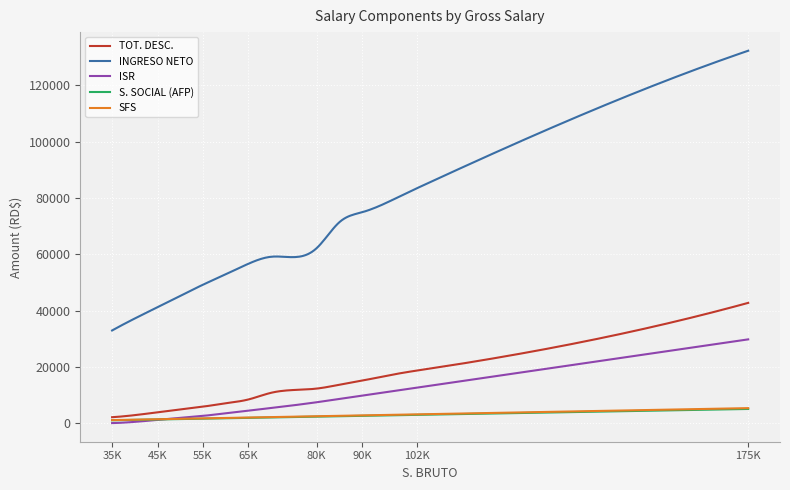

Which series has the largest total across all categories?

INGRESO NETO